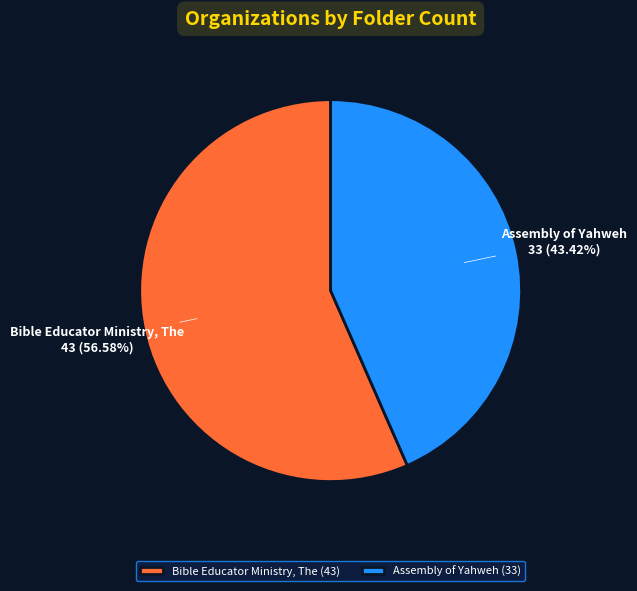

What is the ratio of the value at Assembly of Yahweh to the value at Bible Educator Ministry, The?

0.8